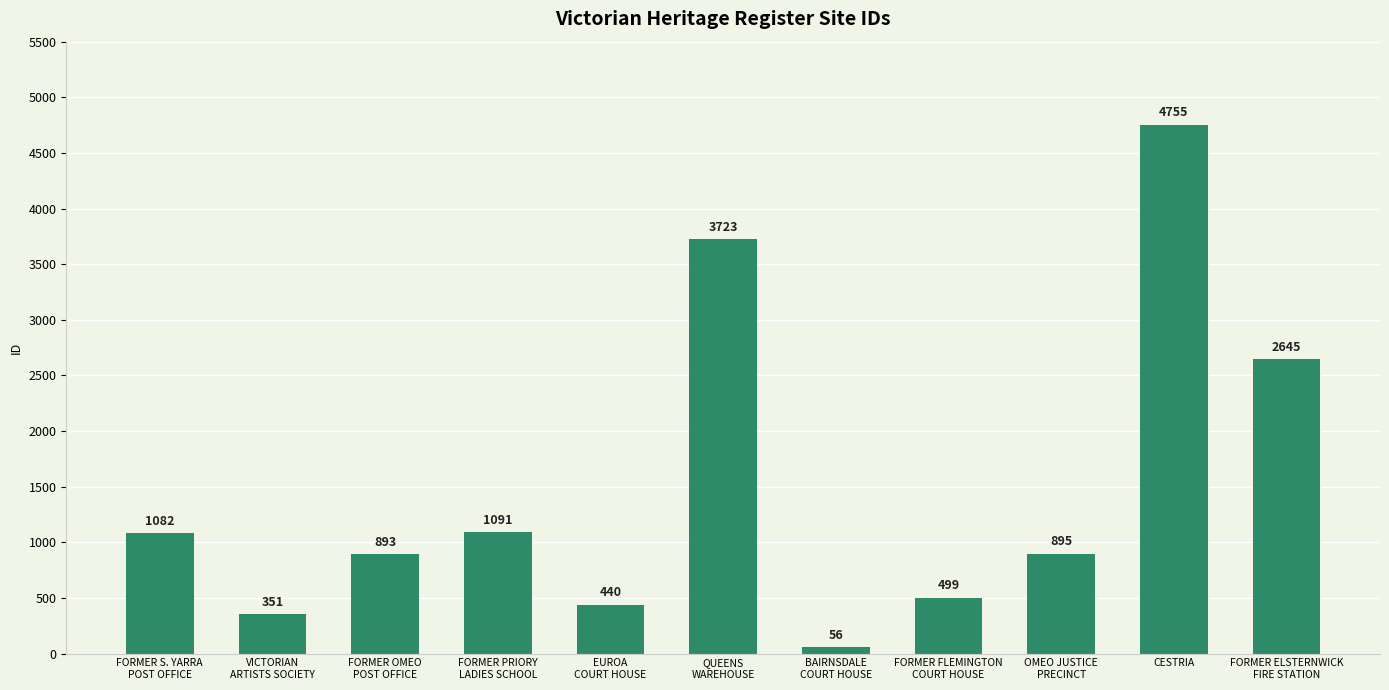

Rank the categories by value from lowest to highest.

BAIRNSDALE
COURT HOUSE, VICTORIAN
ARTISTS SOCIETY, EUROA
COURT HOUSE, FORMER FLEMINGTON
COURT HOUSE, FORMER OMEO
POST OFFICE, OMEO JUSTICE
PRECINCT, FORMER S. YARRA
POST OFFICE, FORMER PRIORY
LADIES SCHOOL, FORMER ELSTERNWICK
FIRE STATION, QUEENS
WAREHOUSE, CESTRIA